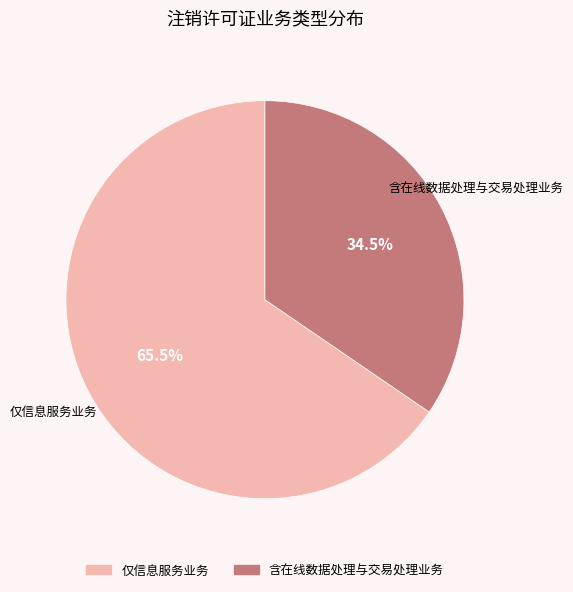

How many slices are in this pie chart?

2